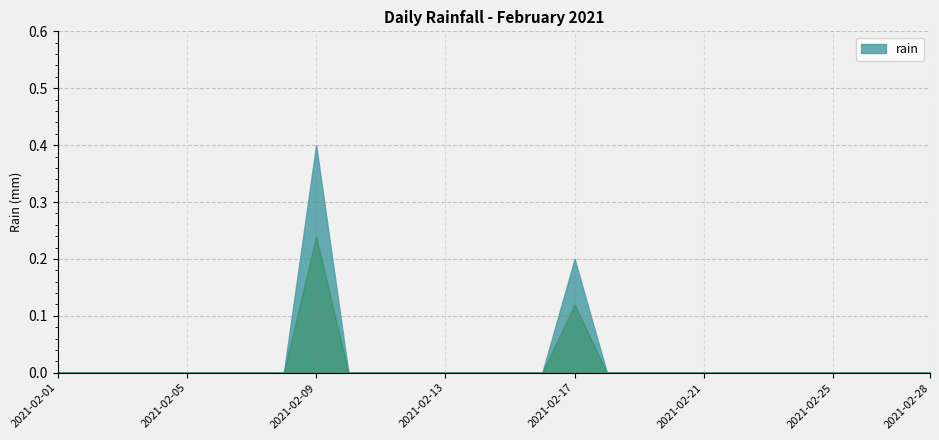

List the labels in order of value, smallest first.

2021-02-01, 2021-02-02, 2021-02-03, 2021-02-04, 2021-02-05, 2021-02-06, 2021-02-07, 2021-02-08, 2021-02-10, 2021-02-11, 2021-02-12, 2021-02-13, 2021-02-14, 2021-02-15, 2021-02-16, 2021-02-18, 2021-02-19, 2021-02-20, 2021-02-21, 2021-02-22, 2021-02-23, 2021-02-24, 2021-02-25, 2021-02-26, 2021-02-27, 2021-02-28, 2021-02-17, 2021-02-09